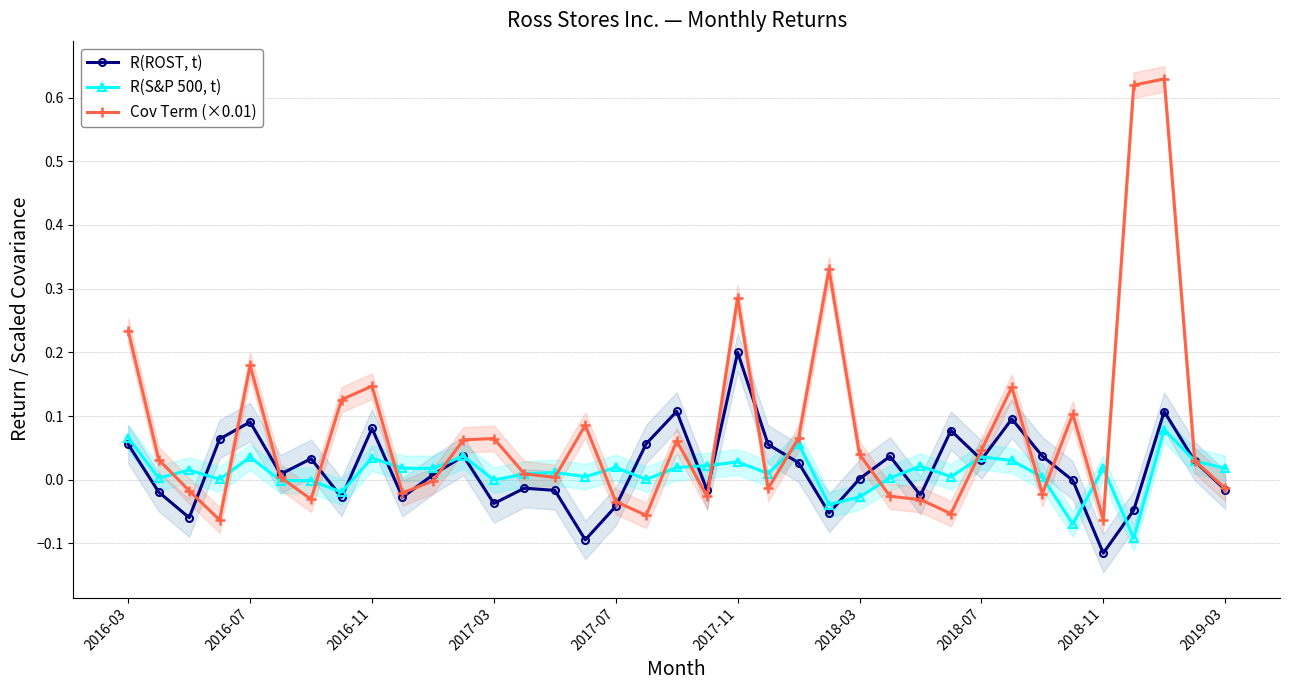

How many lines are shown in the chart?

3